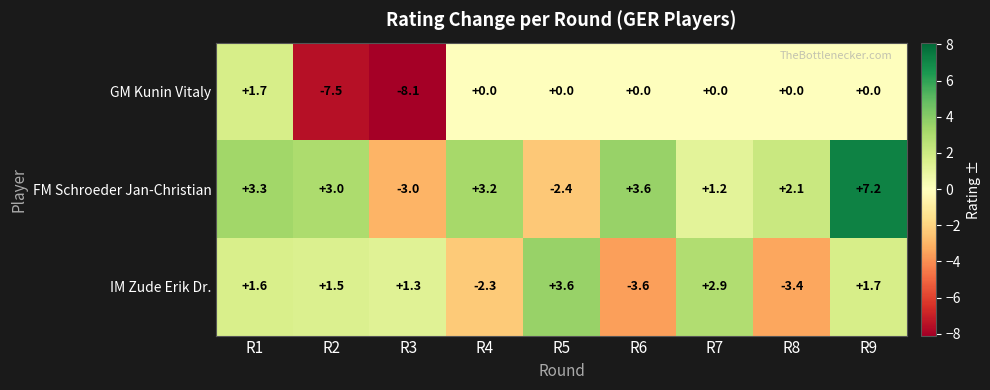

Between R5 and R9, which series saw the biggest shift?

FM Schroeder Jan-Christian